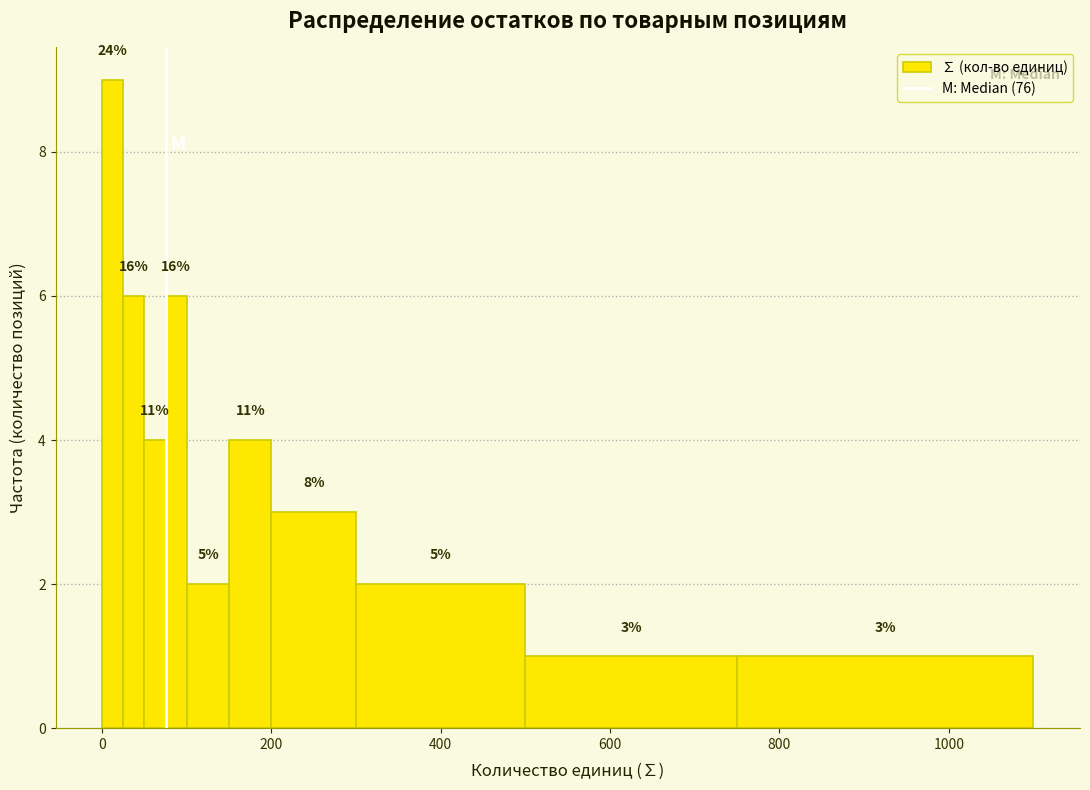

Read against the x-axis, roughly where is the centre of the tallest bar?

20